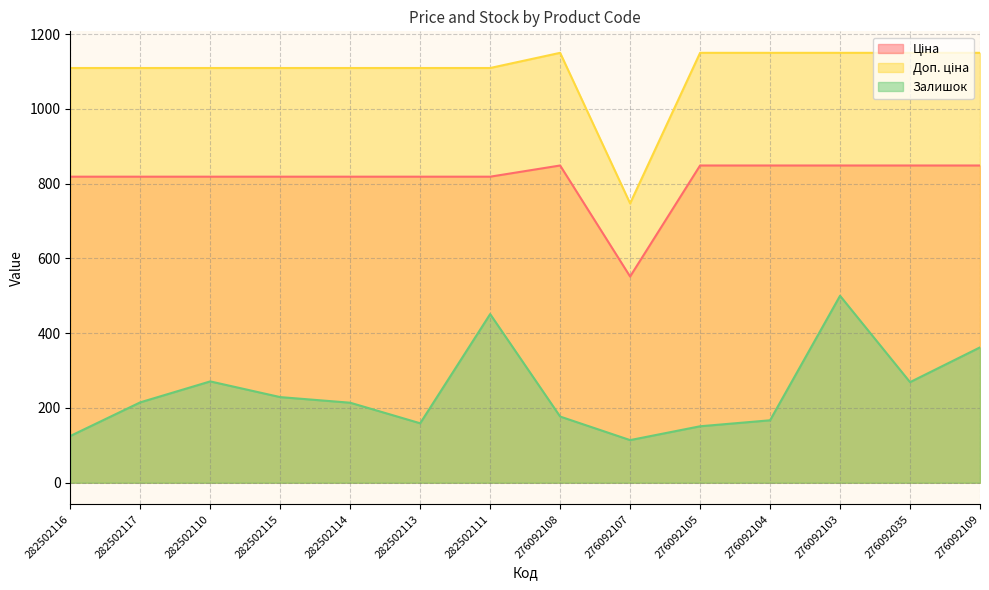

Between 282502111 and 276092105, which series saw the biggest shift?

Залишок